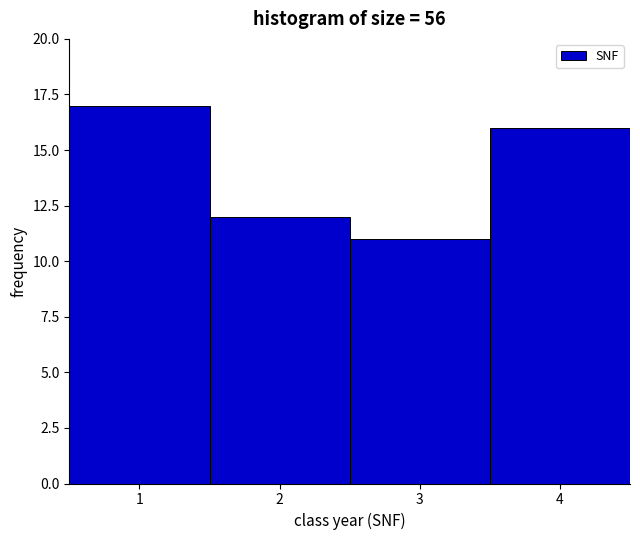

Reading left to right, list every bar in this chart as the range it spans on the x-axis followed by its height. The values are not printed on the chart, so give them approximately, as read against the axis.

0.5 to 1.5: 17
1.5 to 2.5: 12
2.5 to 3.5: 11
3.5 to 4.5: 16